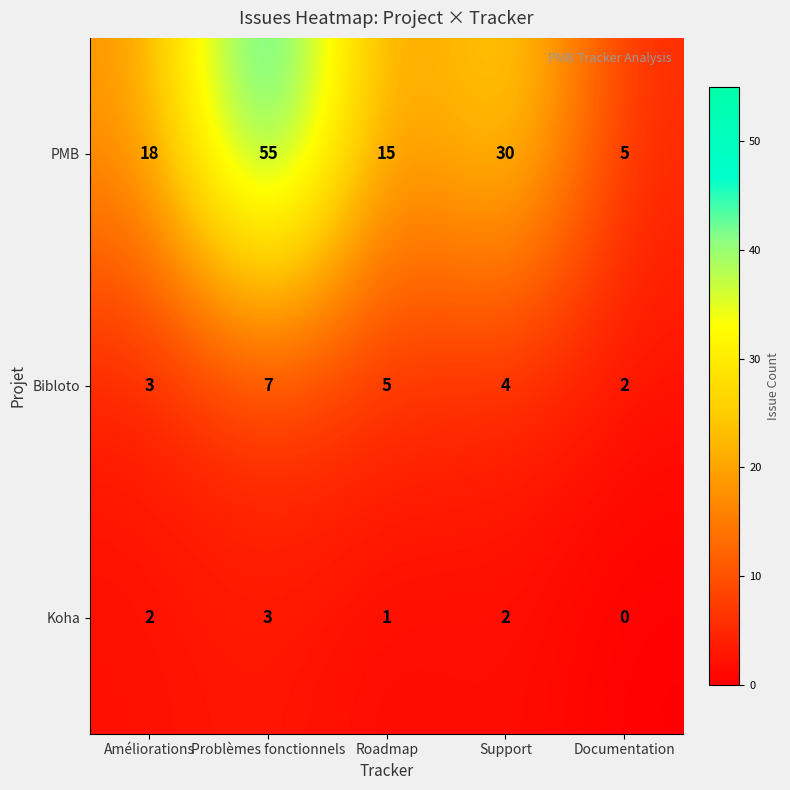

Which series has the largest total across all categories?

PMB